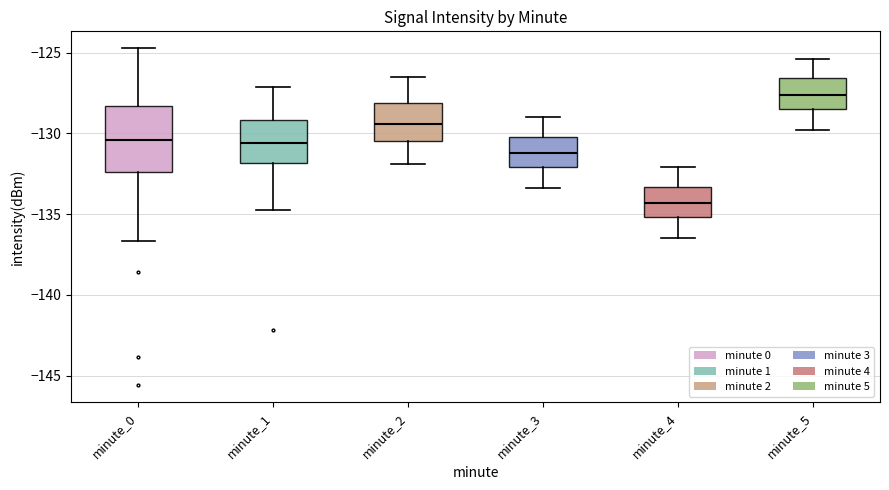

Reading left to right, read every box against the y-axis: the position of its median line, the range the box covers, and the ends of its whiskers. The values are not printed on the chart, so give them approximately, as read against the axis.

minute_0: median -130.5, box -132.5 to -128.5, whiskers -136.5 to -124.5
minute_1: median -130.5, box -132.0 to -129.0, whiskers -135.0 to -127.0
minute_2: median -129.5, box -130.5 to -128.0, whiskers -132.0 to -126.5
minute_3: median -131.0, box -132.0 to -130.0, whiskers -133.5 to -129.0
minute_4: median -134.5, box -135.0 to -133.5, whiskers -136.5 to -132.0
minute_5: median -127.5, box -128.5 to -126.5, whiskers -130.0 to -125.5